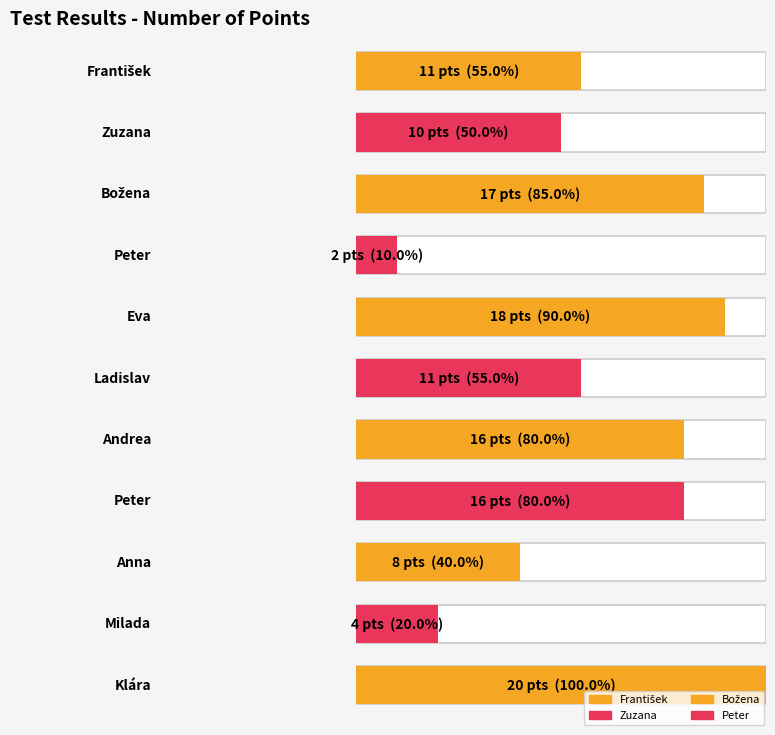

Which label corresponds to the largest value in the chart?

Klára